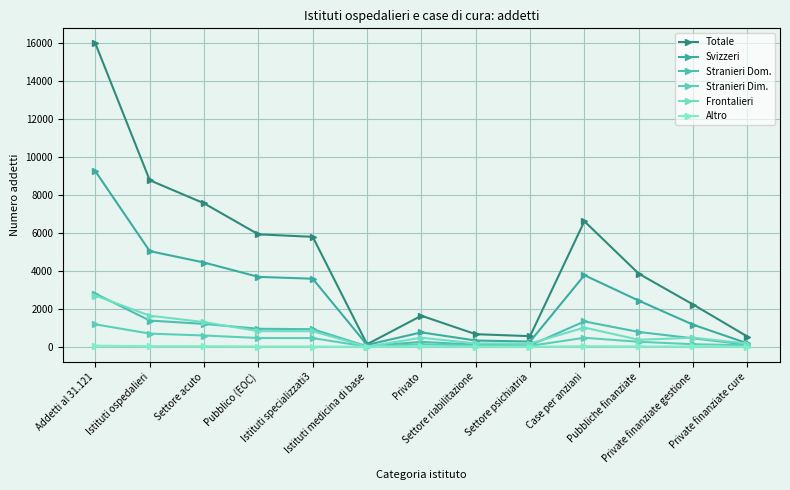

Is it true that Stranieri Dim. equals 107 at Private finanziate cure?

False